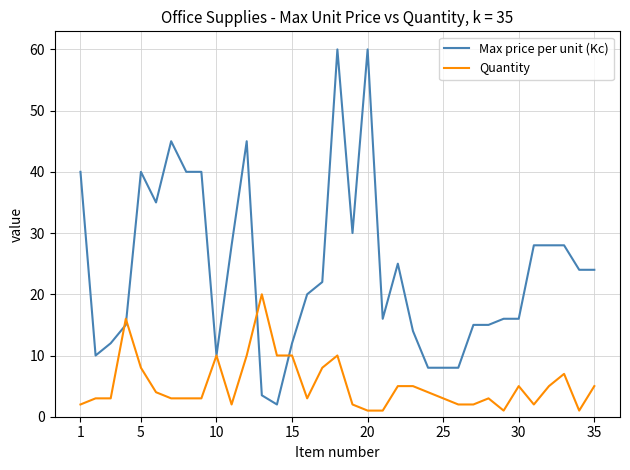

Rank the series by their average value, from highest to lowest.

Max price per unit (Kc), Quantity